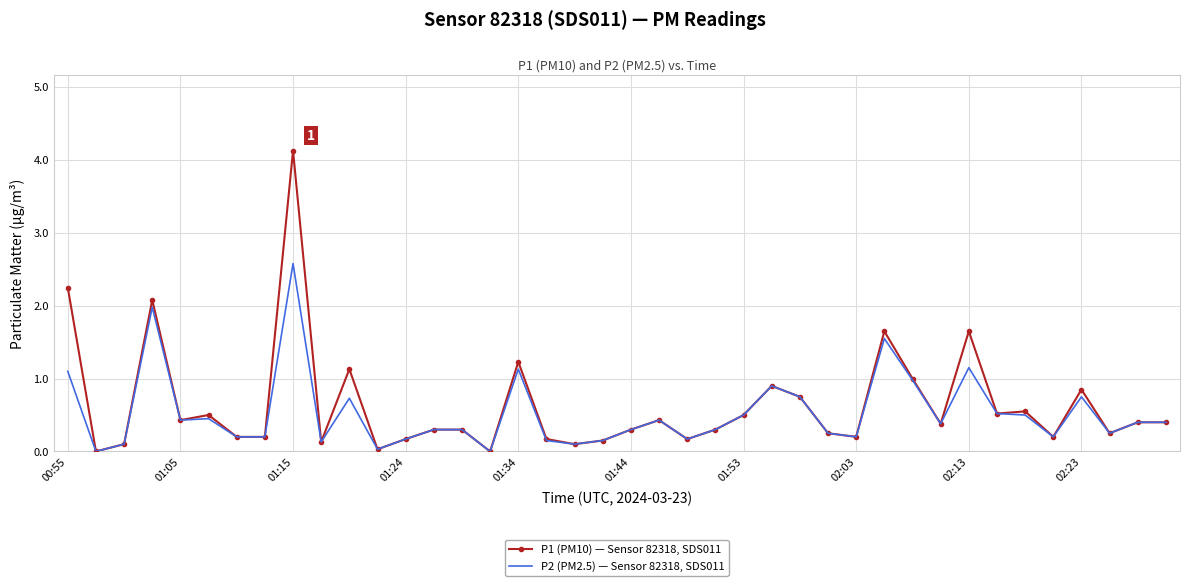

What is the greatest value displayed?

4.1